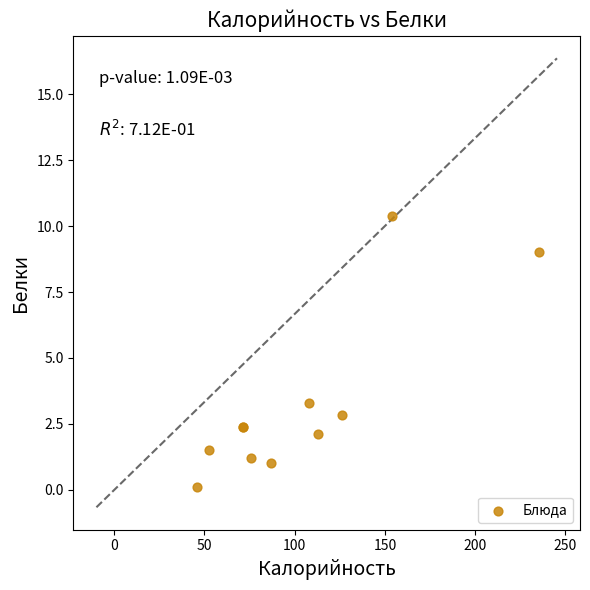

What Y value in the scatter plot is closest to 5?

3.3